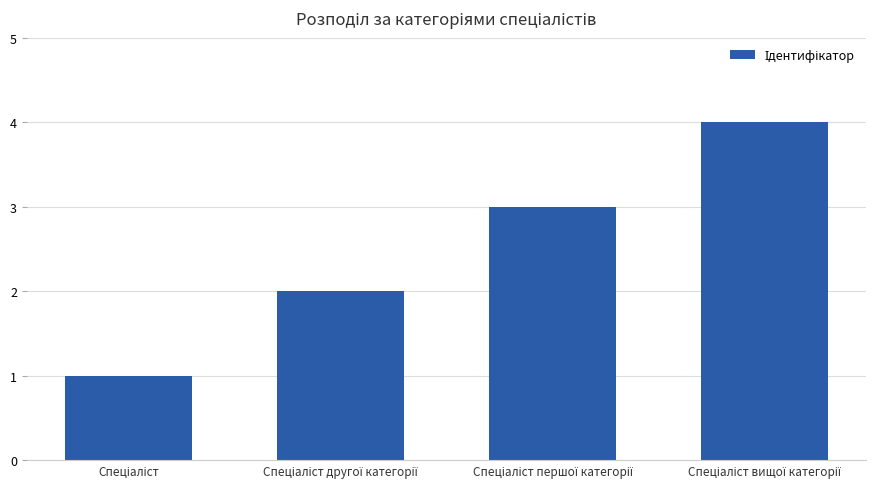

What is the sum of all values?

10